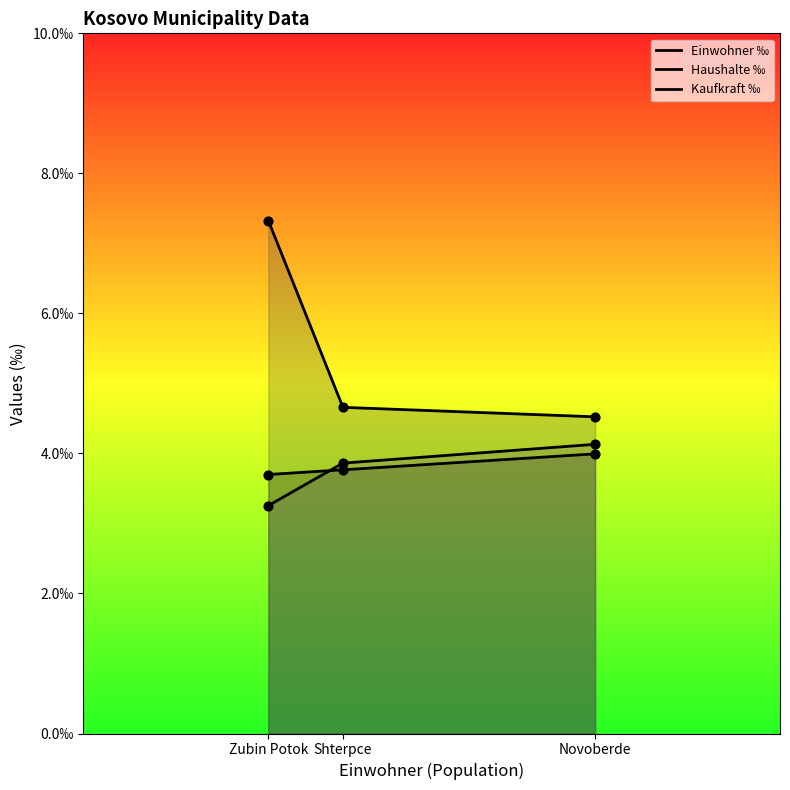

What are all the series names shown in the legend?

Einwohner ‰, Haushalte ‰, Kaufkraft ‰